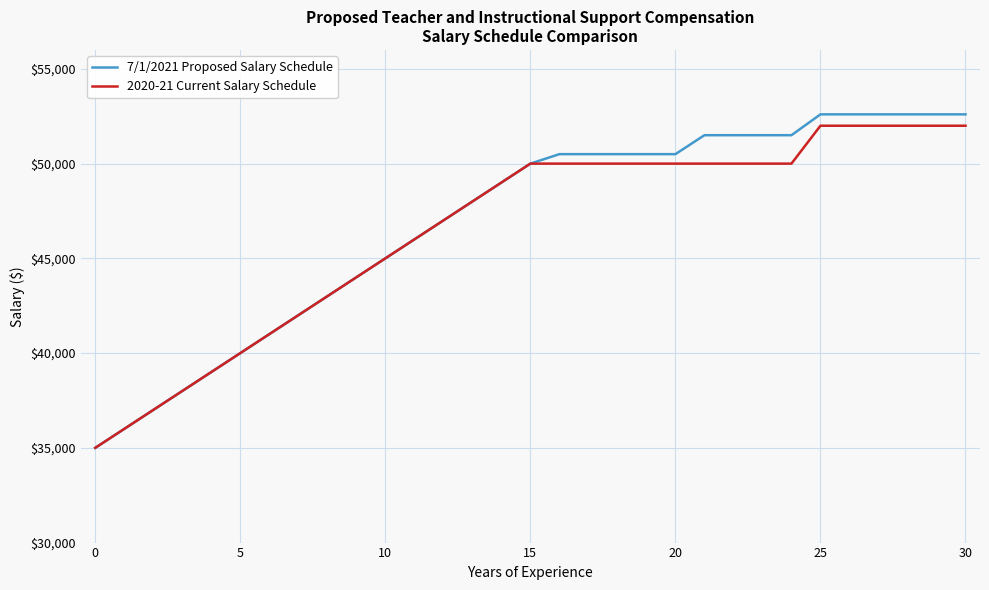

What is the minimum value for 2020-21 Current Salary Schedule?

35000